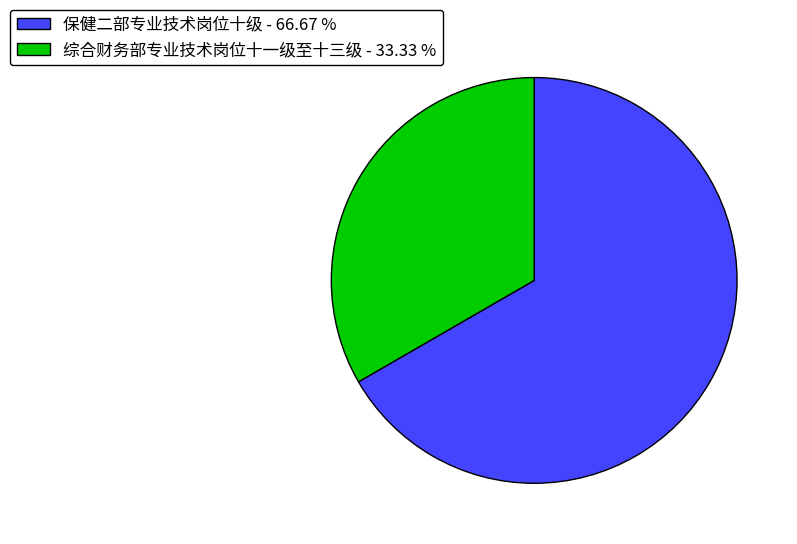

How many segments does this pie chart have?

2